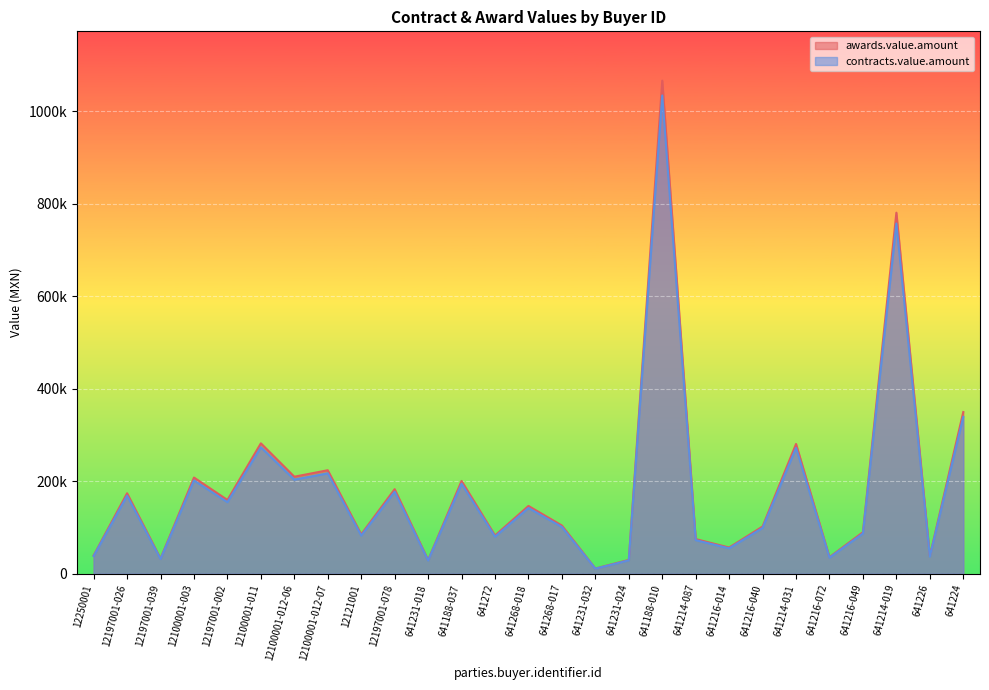

What is the approximate value of contracts.value.amount at 641272?

80281.1